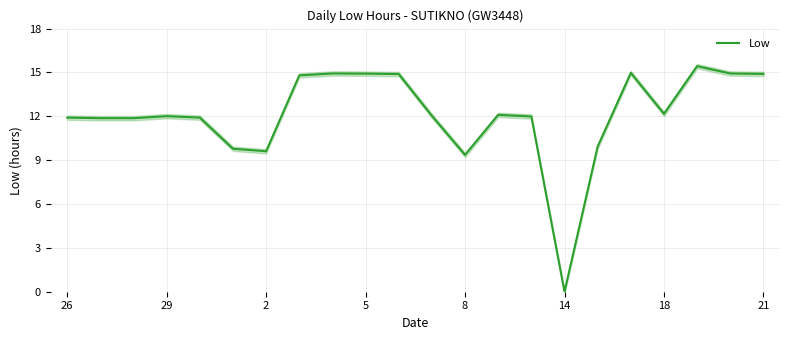

The Low series shows 11.9 at 26. True or false?

True